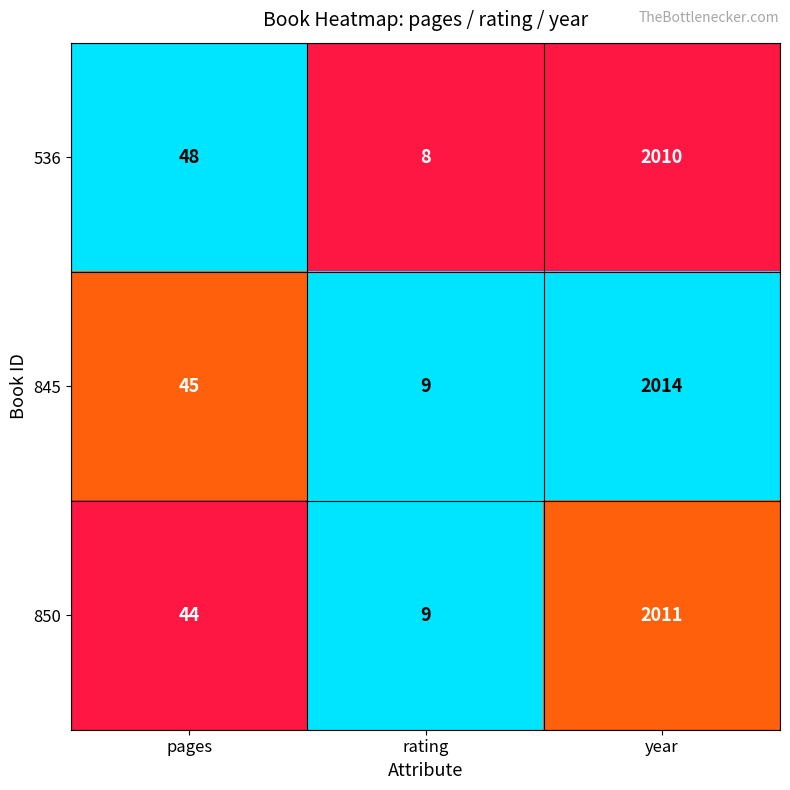

Reading left to right, list all the values displayed in this chart.

536: pages=48	rating=8	year=2010
845: pages=45	rating=9	year=2014
850: pages=44	rating=9	year=2011